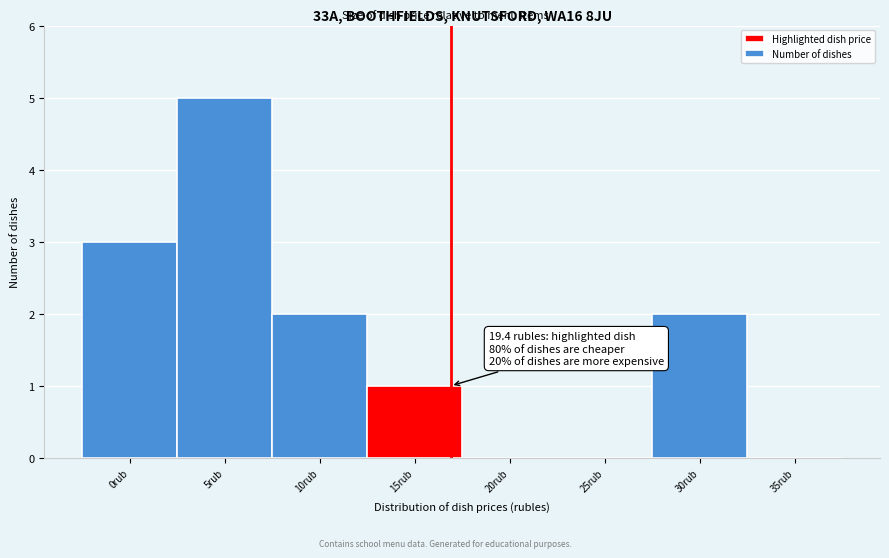

Reading right to left, extract all data points from this chart.

35rub=0	30rub=2	25rub=0	20rub=0	15rub=1	10rub=2	5rub=5	0rub=3